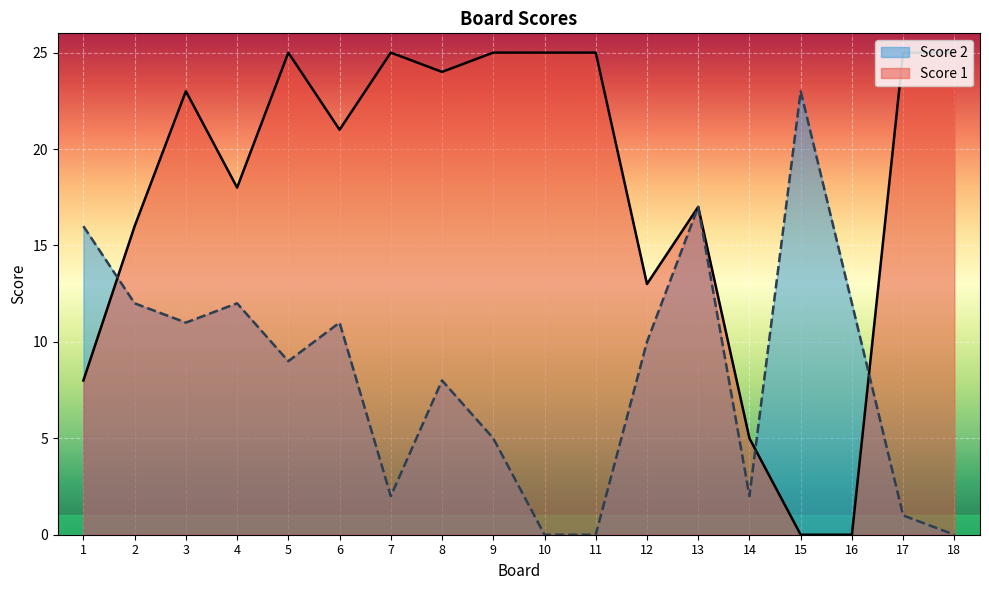

What is the greatest value displayed?

25